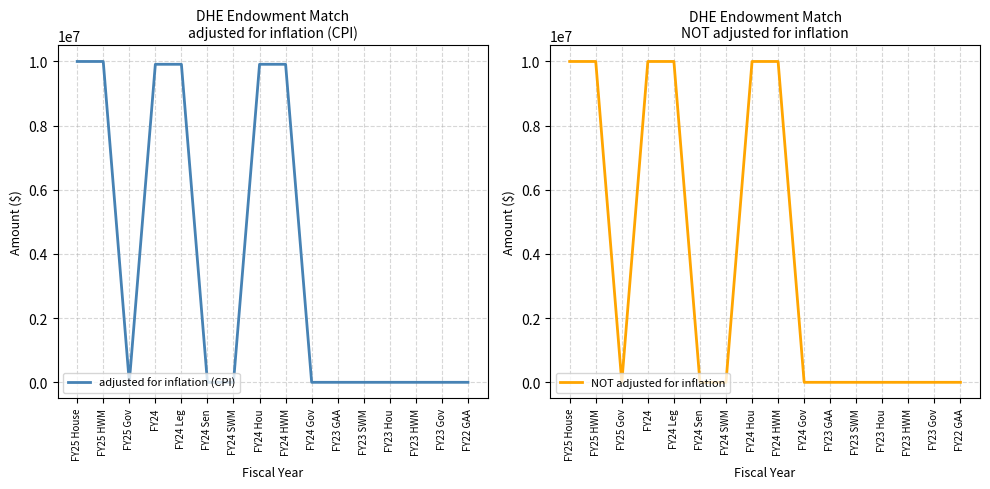

Reading left to right, list all the values displayed in this chart.

adjusted for inflation (CPI): FY25 House=10000000	FY25 HWM=10000000	FY25 Gov=0	FY24=9912371	FY24 Leg=9912371	FY24 Sen=0	FY24 SWM=0	FY24 Hou=9912371	FY24 HWM=9912371	FY24 Gov=0	FY23 GAA=0	FY23 SWM=0	FY23 Hou=0	FY23 HWM=0	FY23 Gov=0	FY22 GAA=0
NOT adjusted for inflation: FY25 House=10000000	FY25 HWM=10000000	FY25 Gov=0	FY24=10000000	FY24 Leg=10000000	FY24 Sen=0	FY24 SWM=0	FY24 Hou=10000000	FY24 HWM=10000000	FY24 Gov=0	FY23 GAA=0	FY23 SWM=0	FY23 Hou=0	FY23 HWM=0	FY23 Gov=0	FY22 GAA=0